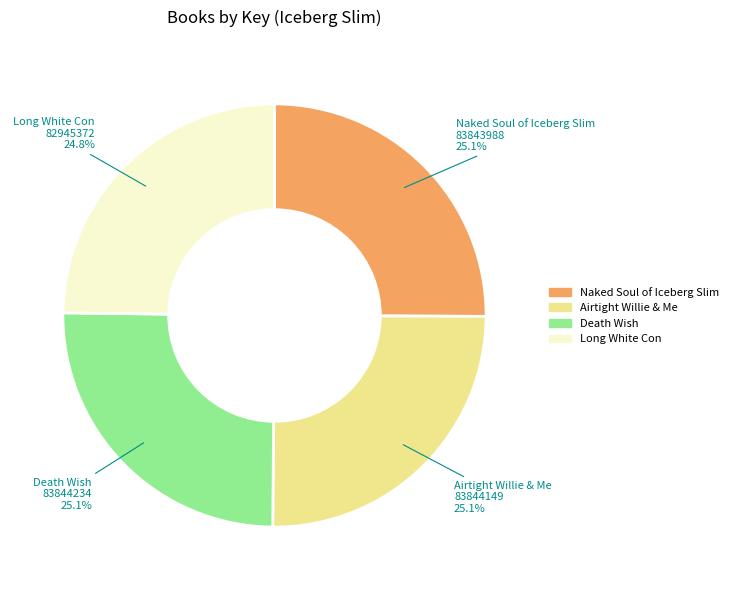

What portion of the pie excludes Airtight Willie & Me?

74.9%